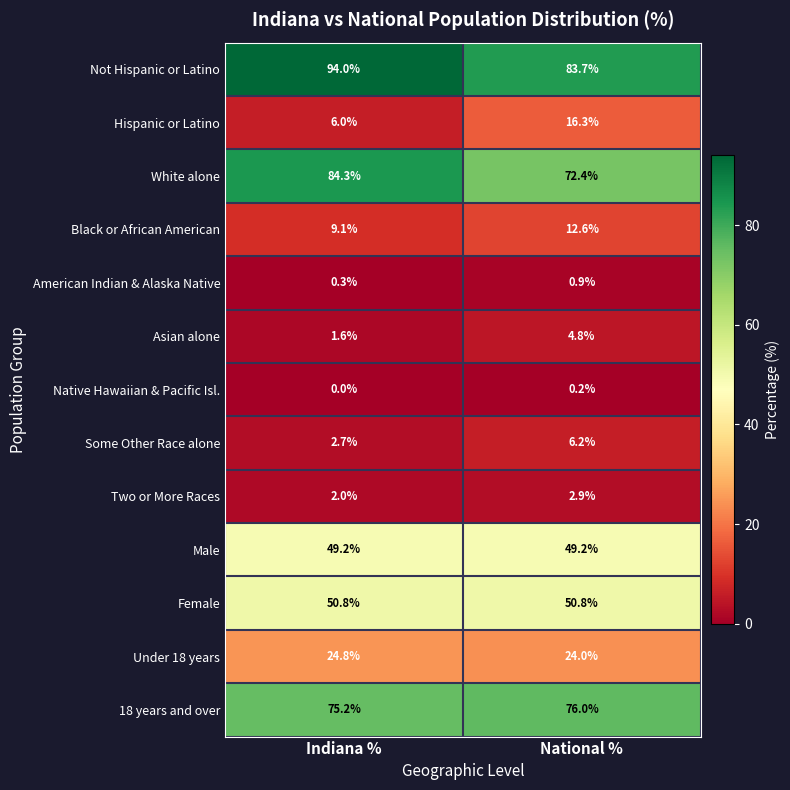

What is the average value of the Male series?

49.2